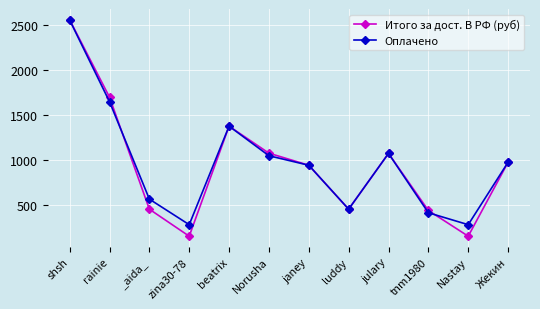

True or false: Оплачено and Итого за дост. В РФ (руб) intersect in this chart.

True